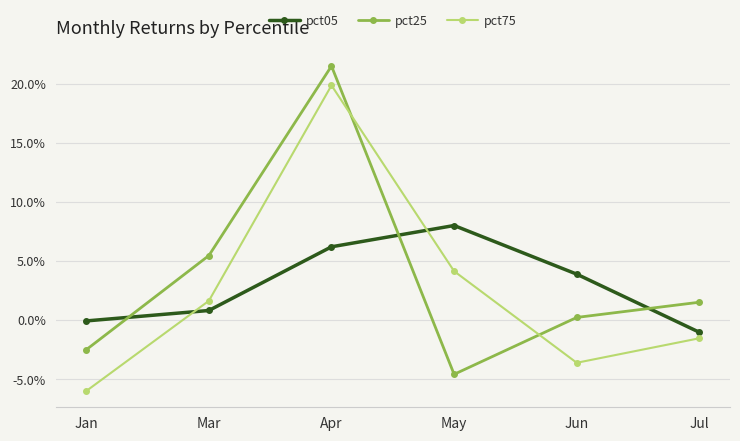

Does the chart have visible grid lines?

Yes